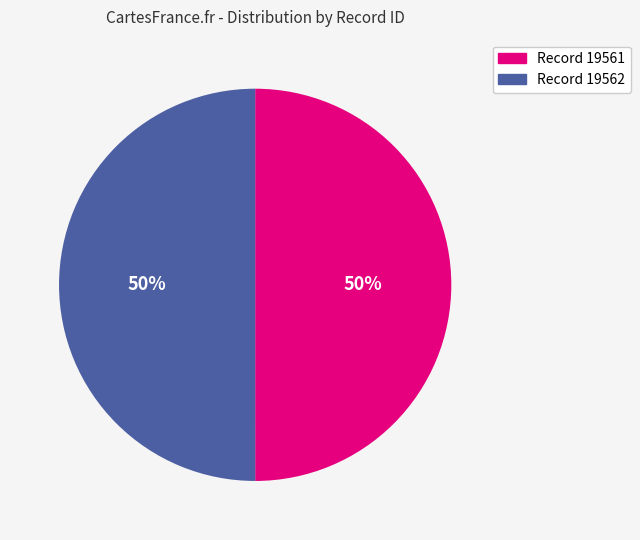

What is the ratio of the value at Record 19561 to the value at Record 19562?

1.0